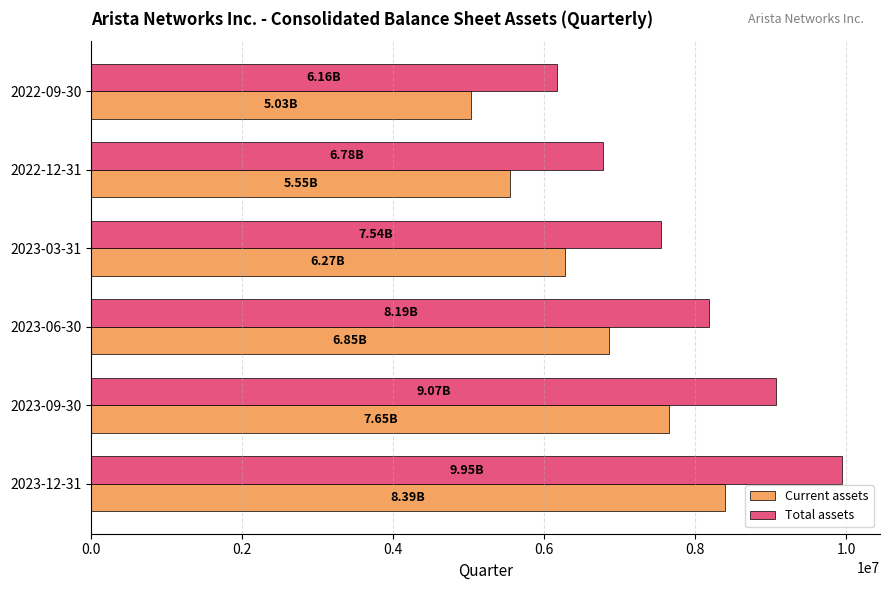

At which label is Total assets closest to 8054408?

2023-06-30